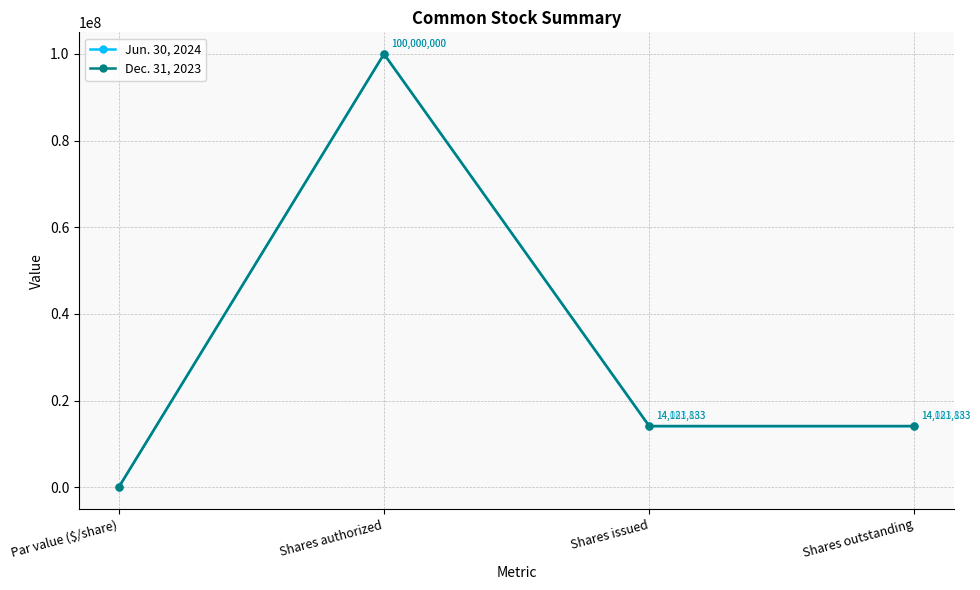

The value of Jun. 30, 2024 at Par value ($/share) is 0. True or false?

True